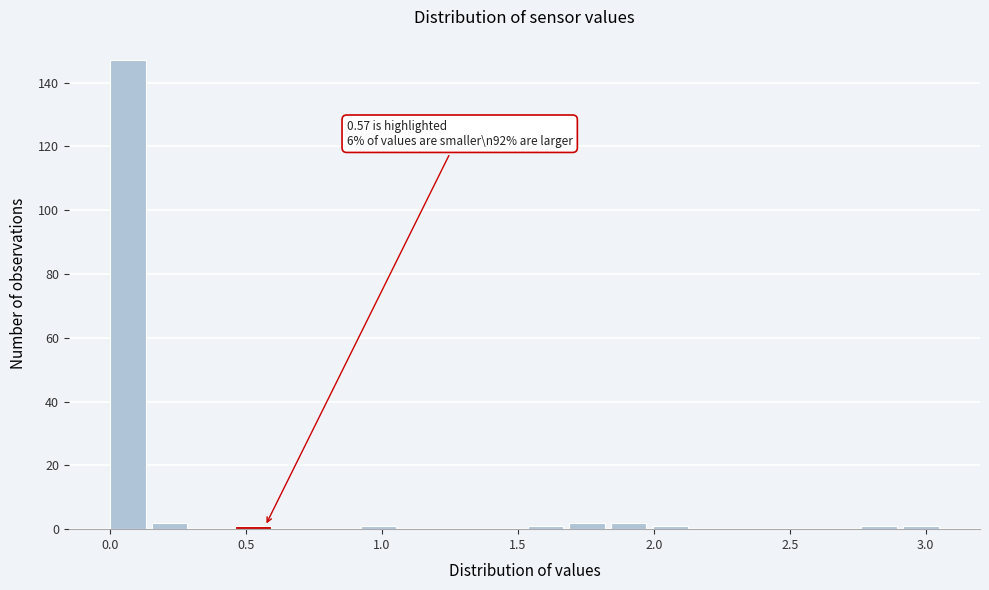

Around what value on the x-axis is the tallest bar? Give the approximate position of its centre, as read against the axis.

0.05